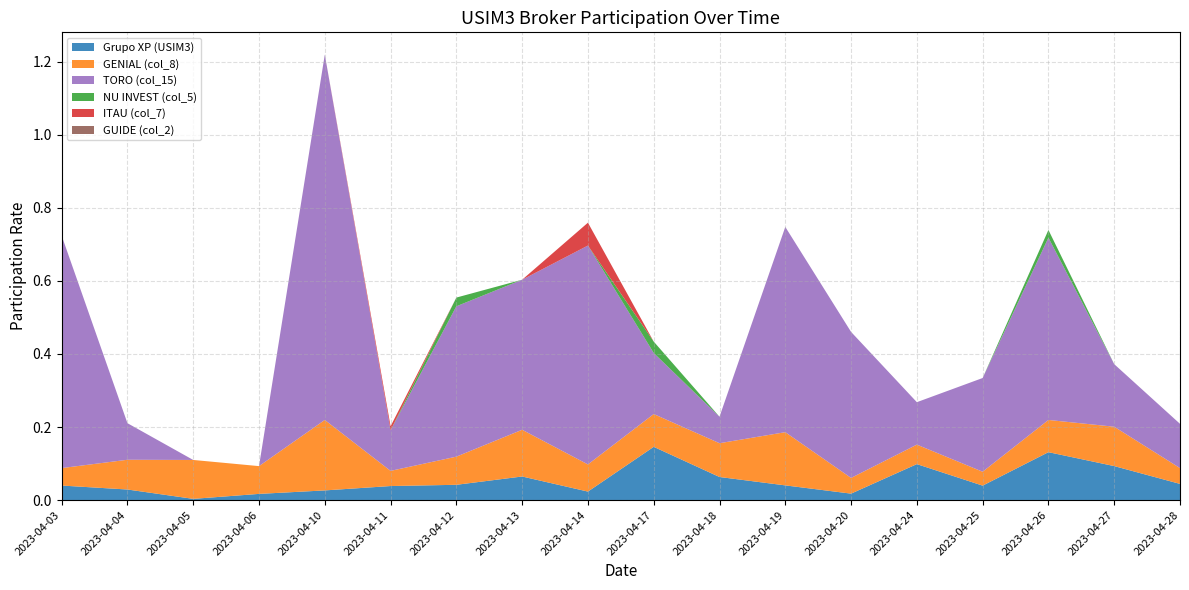

Reading left to right, what are all the values shown in this chart?

Grupo XP (USIM3): 2023-04-03=0.0	2023-04-04=0.0	2023-04-05=0.0	2023-04-06=0.0	2023-04-10=0.0	2023-04-11=0.0	2023-04-12=0.0	2023-04-13=0.1	2023-04-14=0.0	2023-04-17=0.1	2023-04-18=0.1	2023-04-19=0.0	2023-04-20=0.0	2023-04-24=0.1	2023-04-25=0.0	2023-04-26=0.1	2023-04-27=0.1	2023-04-28=0.0
GENIAL (col_8): 2023-04-03=0.0	2023-04-04=0.1	2023-04-05=0.1	2023-04-06=0.1	2023-04-10=0.2	2023-04-11=0.0	2023-04-12=0.1	2023-04-13=0.1	2023-04-14=0.1	2023-04-17=0.1	2023-04-18=0.1	2023-04-19=0.1	2023-04-20=0.0	2023-04-24=0.1	2023-04-25=0.0	2023-04-26=0.1	2023-04-27=0.1	2023-04-28=0.0
TORO (col_15): 2023-04-03=0.6	2023-04-04=0.1	2023-04-05=0.0	2023-04-06=0.0	2023-04-10=1.0	2023-04-11=0.1	2023-04-12=0.4	2023-04-13=0.4	2023-04-14=0.6	2023-04-17=0.2	2023-04-18=0.1	2023-04-19=0.6	2023-04-20=0.4	2023-04-24=0.1	2023-04-25=0.3	2023-04-26=0.5	2023-04-27=0.2	2023-04-28=0.1
NU INVEST (col_5): 2023-04-03=0.0	2023-04-04=0.0	2023-04-05=0.0	2023-04-06=0.0	2023-04-10=0.0	2023-04-11=0.0	2023-04-12=0.0	2023-04-13=0.0	2023-04-14=0.0	2023-04-17=0.0	2023-04-18=0.0	2023-04-19=0.0	2023-04-20=0.0	2023-04-24=0.0	2023-04-25=0.0	2023-04-26=0.0	2023-04-27=0.0	2023-04-28=0.0
ITAU (col_7): 2023-04-03=0.0	2023-04-04=0.0	2023-04-05=0.0	2023-04-06=0.0	2023-04-10=0.0	2023-04-11=0.0	2023-04-12=0.0	2023-04-13=0.0	2023-04-14=0.1	2023-04-17=0.0	2023-04-18=0.0	2023-04-19=0.0	2023-04-20=0.0	2023-04-24=0.0	2023-04-25=0.0	2023-04-26=0.0	2023-04-27=0.0	2023-04-28=0.0
GUIDE (col_2): 2023-04-03=0.0	2023-04-04=0.0	2023-04-05=0.0	2023-04-06=0.0	2023-04-10=0.0	2023-04-11=0.0	2023-04-12=0.0	2023-04-13=0.0	2023-04-14=0.0	2023-04-17=0.0	2023-04-18=0.0	2023-04-19=0.0	2023-04-20=0.0	2023-04-24=0.0	2023-04-25=0.0	2023-04-26=0.0	2023-04-27=0.0	2023-04-28=0.0